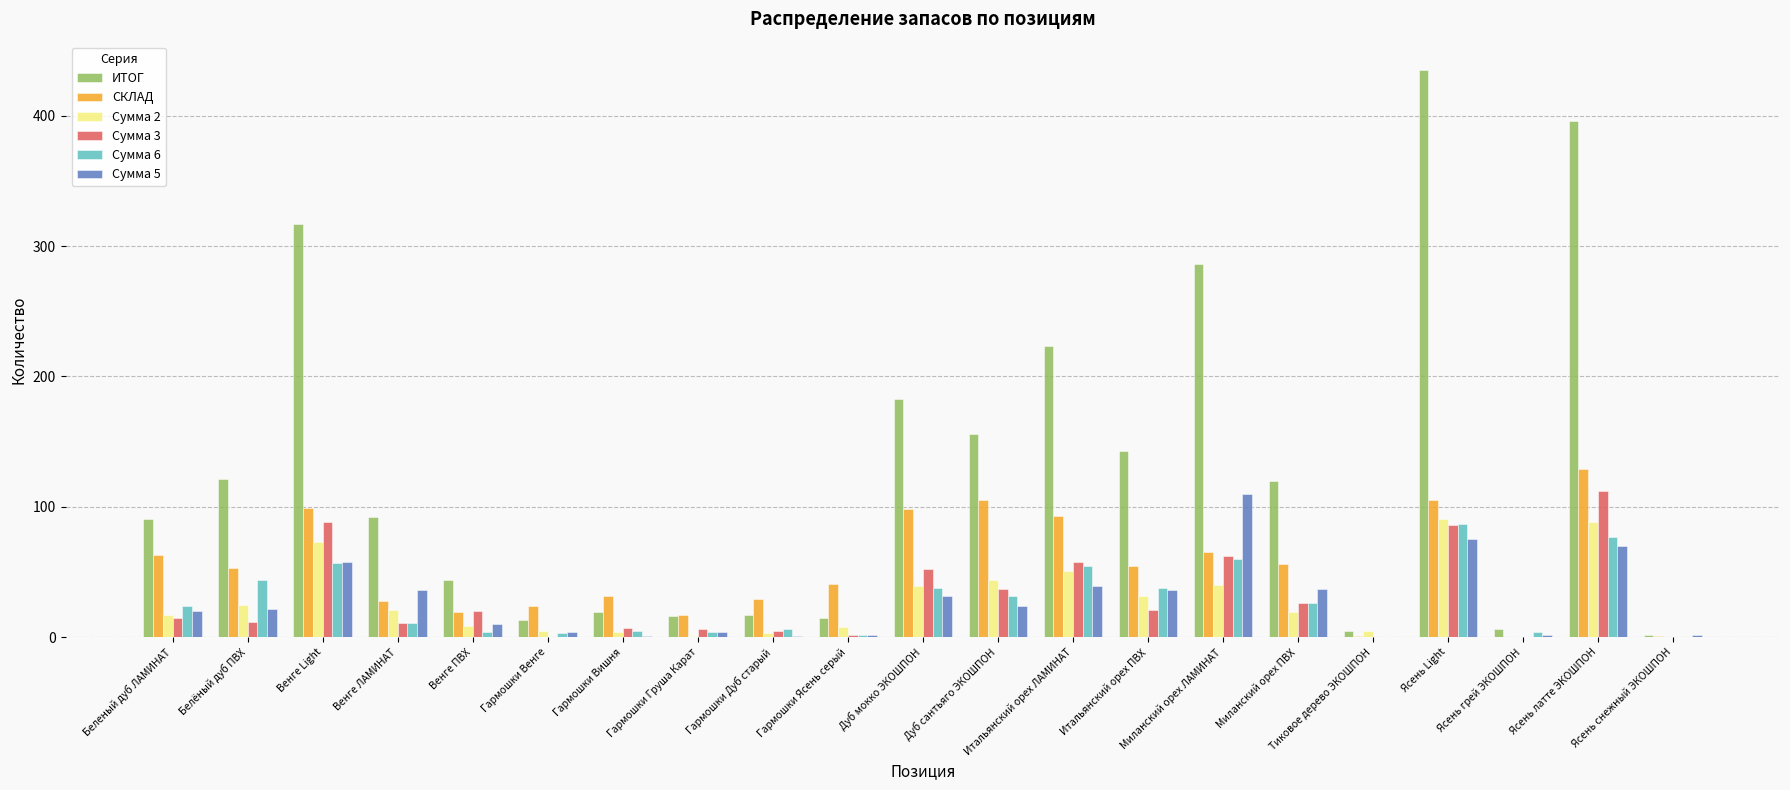

Which series has the largest total across all categories?

ИТОГ